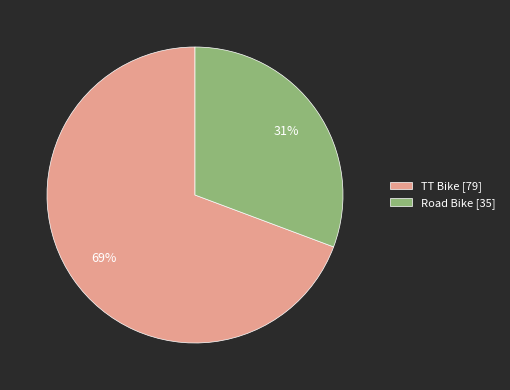

Is it true that Road Bike is 39% of the pie?

False